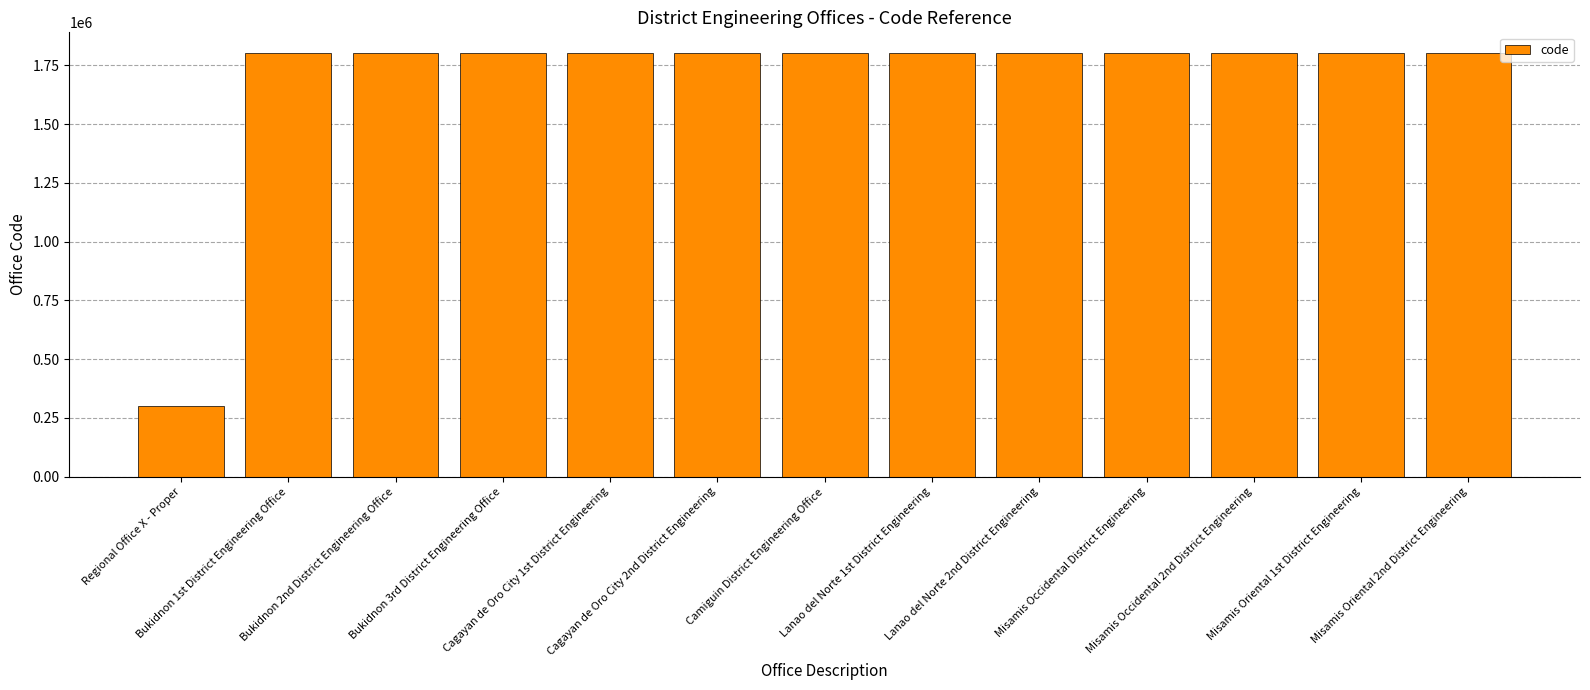

What is the greatest value displayed?

1800158